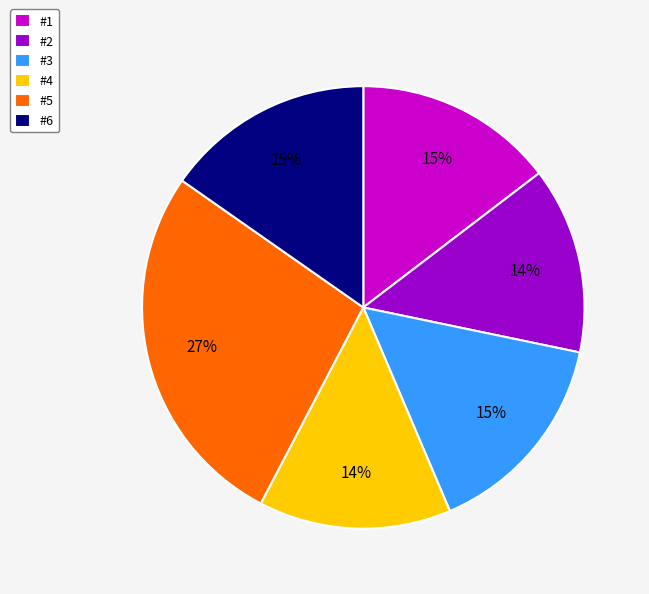

To the nearest percent, what is the average slice percentage?

17%